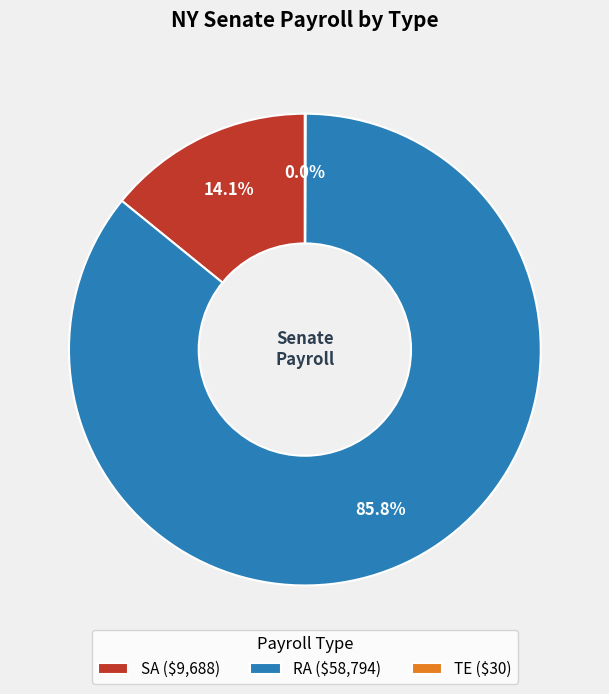

Does any single category account for the majority?

Yes